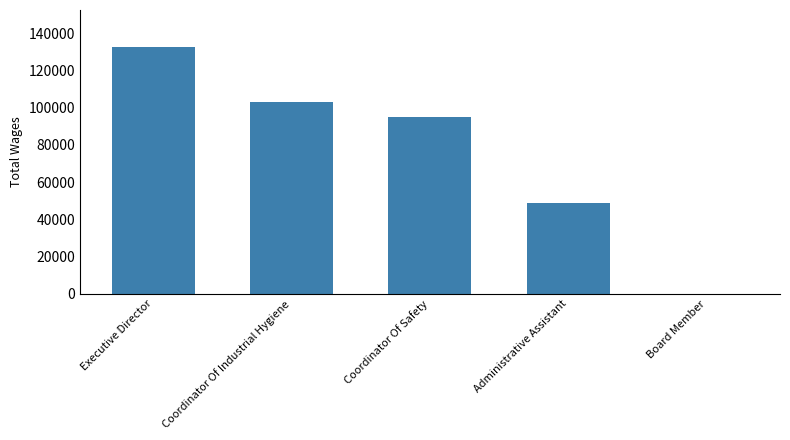

The chart shows a value of 35431 at Executive Director. True or false?

False